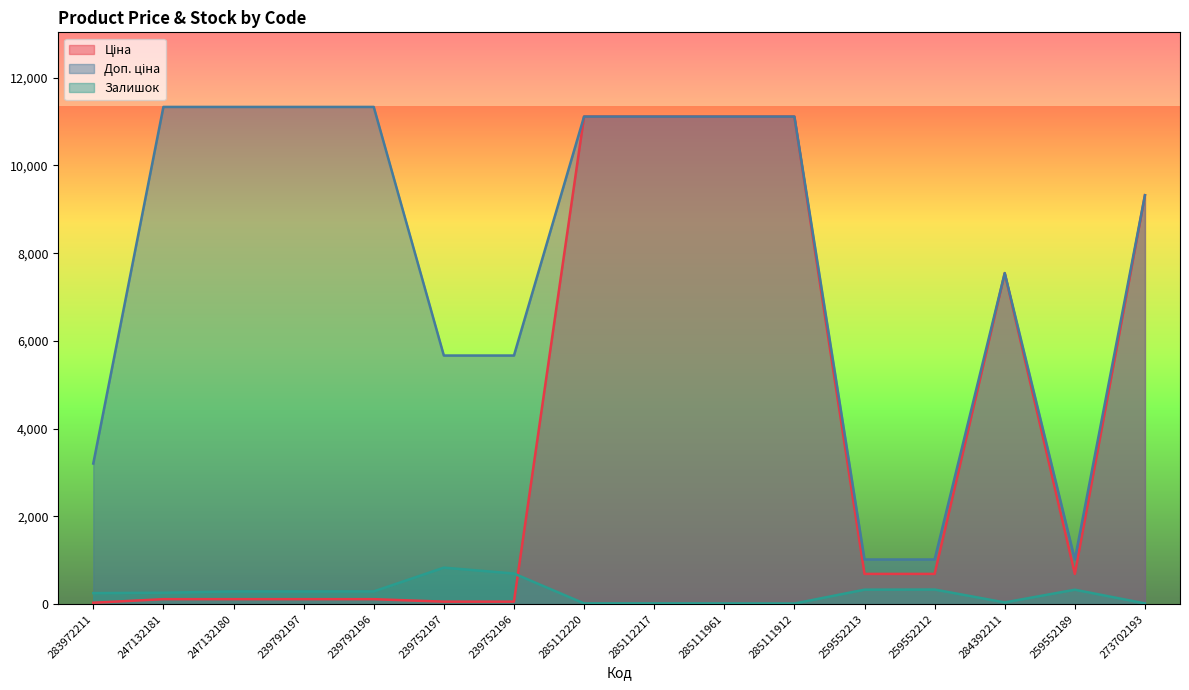

What is the minimum value for Доп. ціна?

1017.8